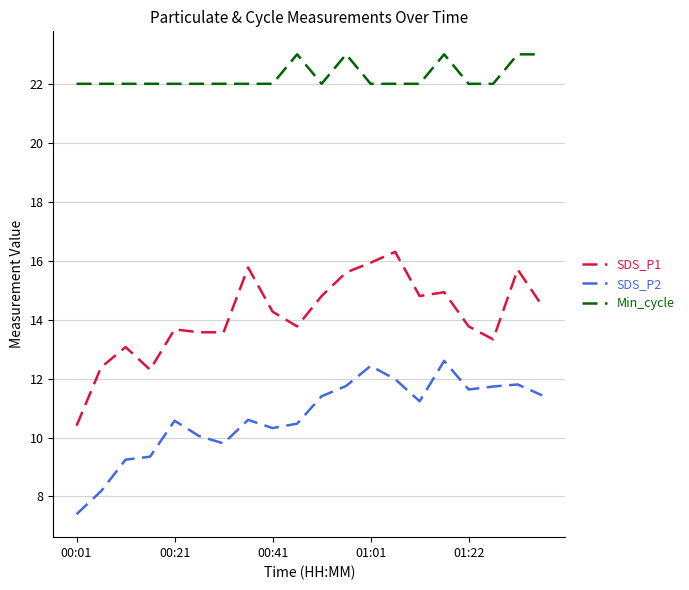

Which series has the largest total across all categories?

Min_cycle